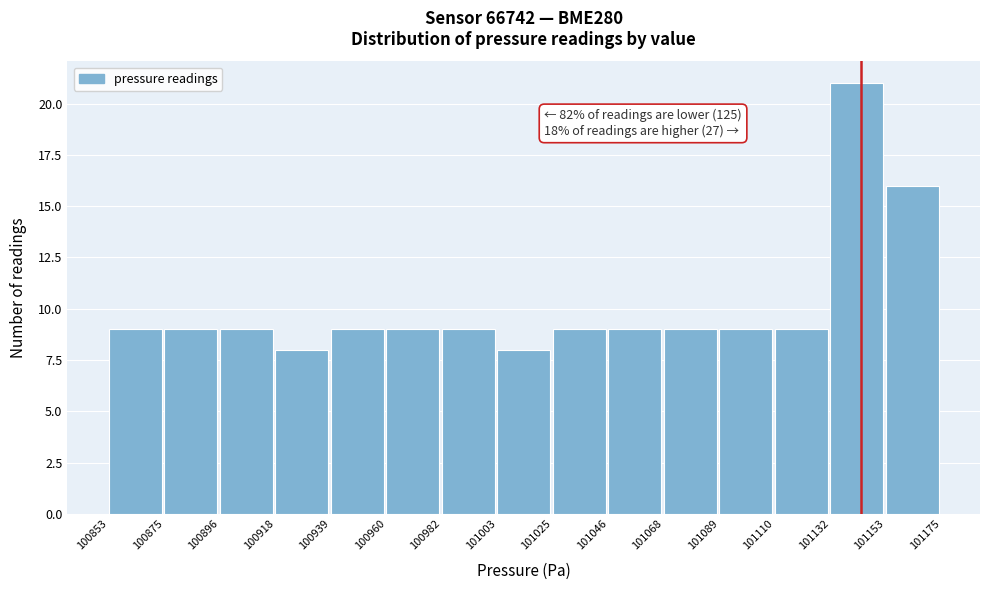

Over which range of the x-axis is the bar tallest?

101132 to 101153